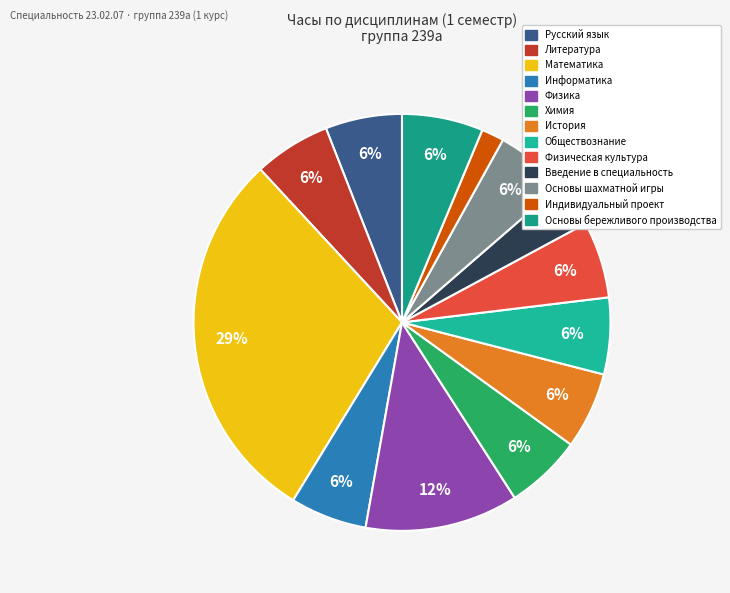

Do История and Информатика together represent more than half of the pie?

No